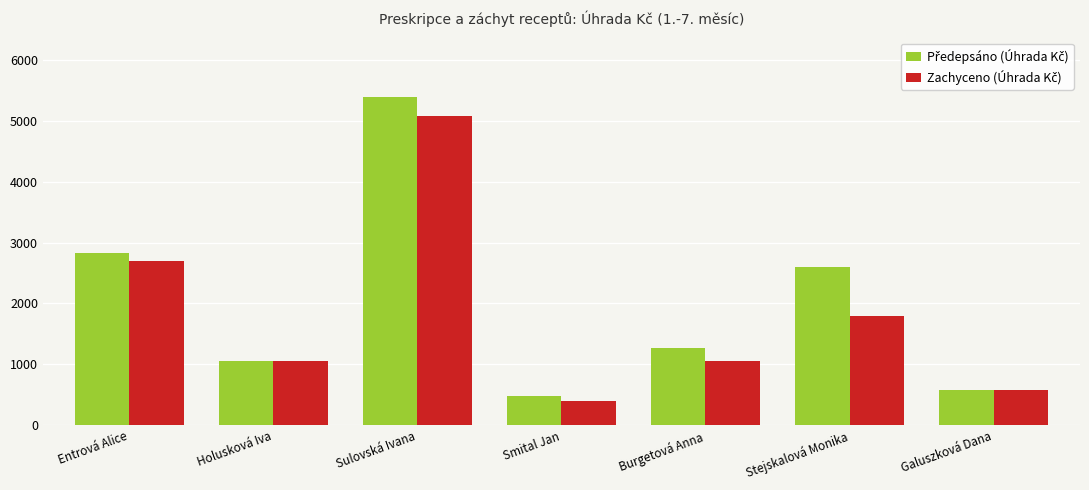

Which label corresponds to the largest value in the chart?

Sulovská Ivana